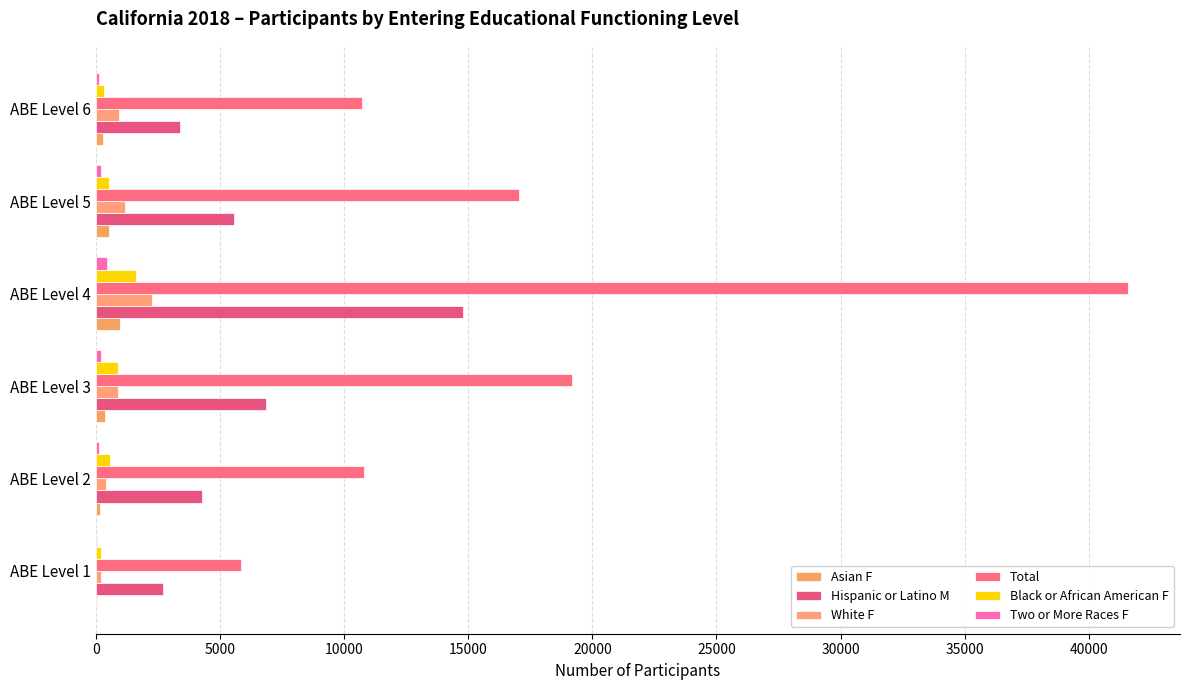

What is the greatest value displayed?

41590